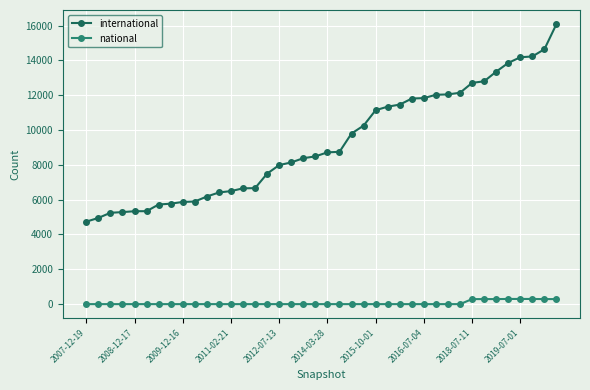

Which series has the widest spread of values?

international